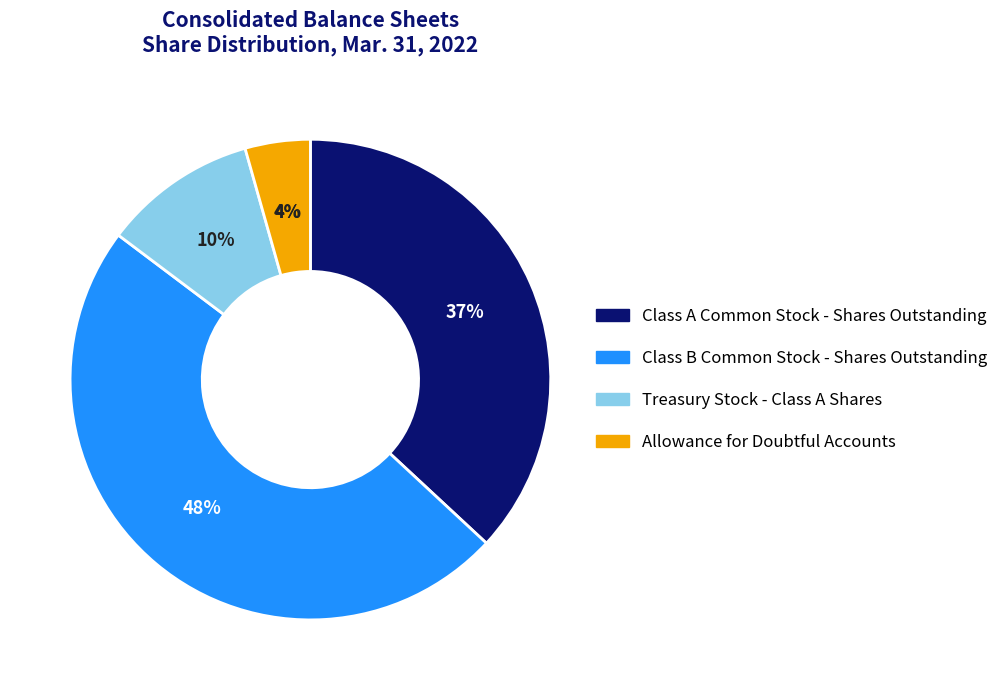

What percentage do Treasury Stock - Class A Shares and Class B Common Stock - Shares Outstanding together represent?

58.7%